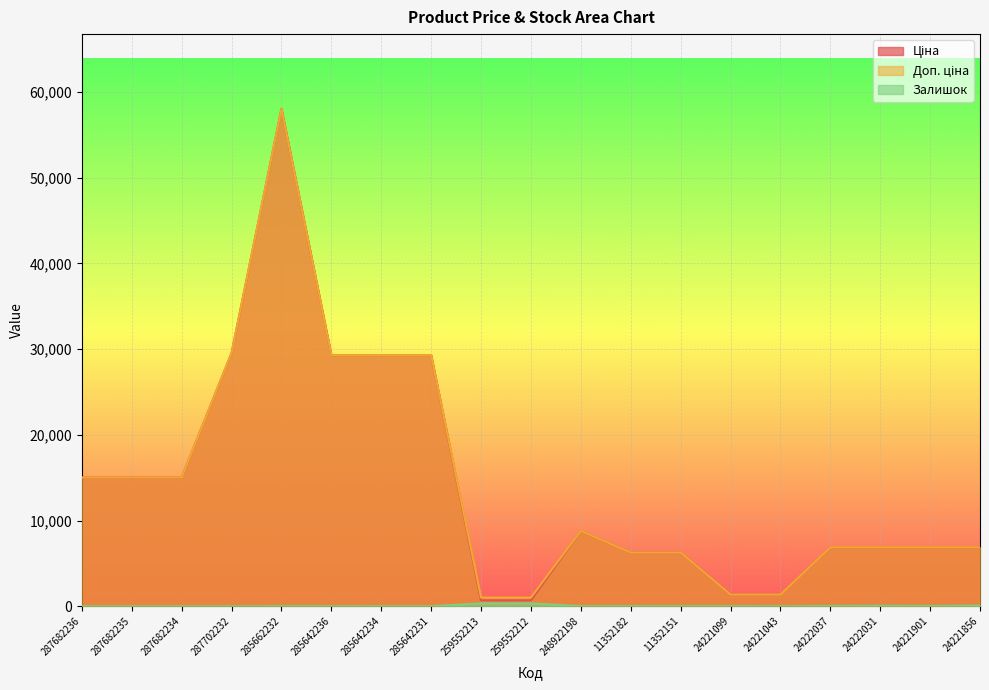

At which category is the sum across all series the highest?

285662232